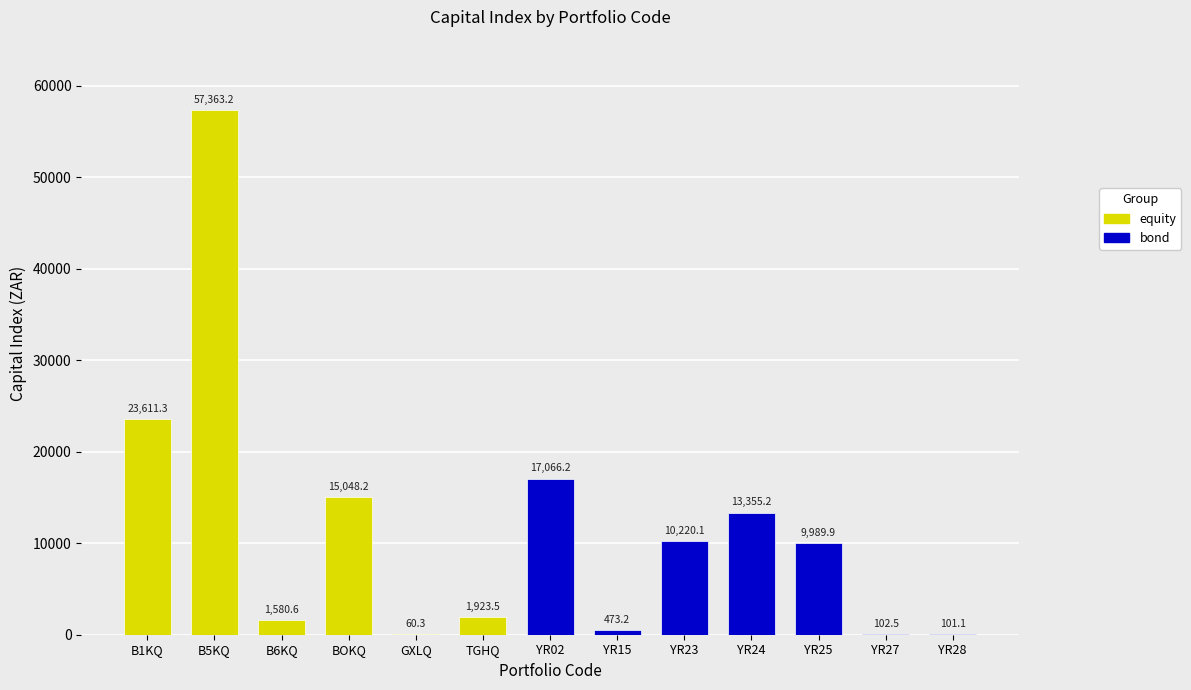

Is it true that the value at YR25 is 9989.9?

True